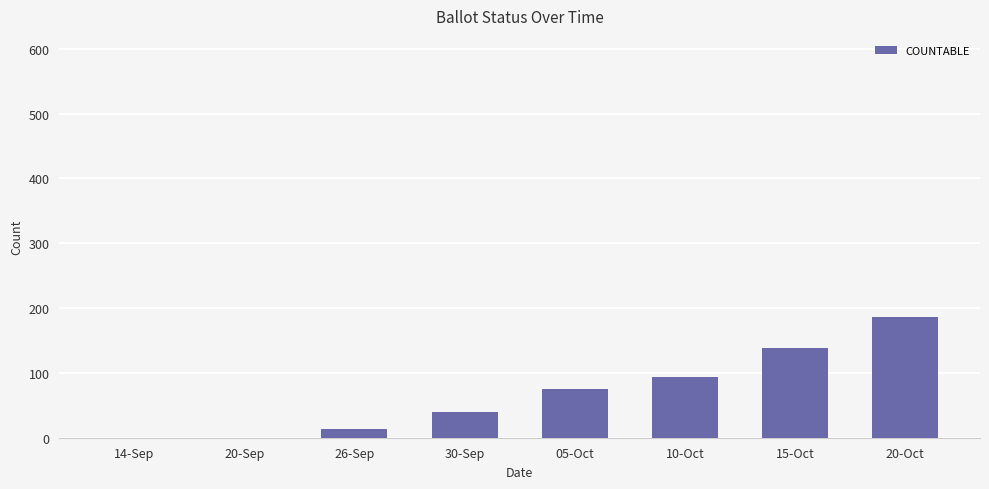

How many categories are shown in the chart?

8